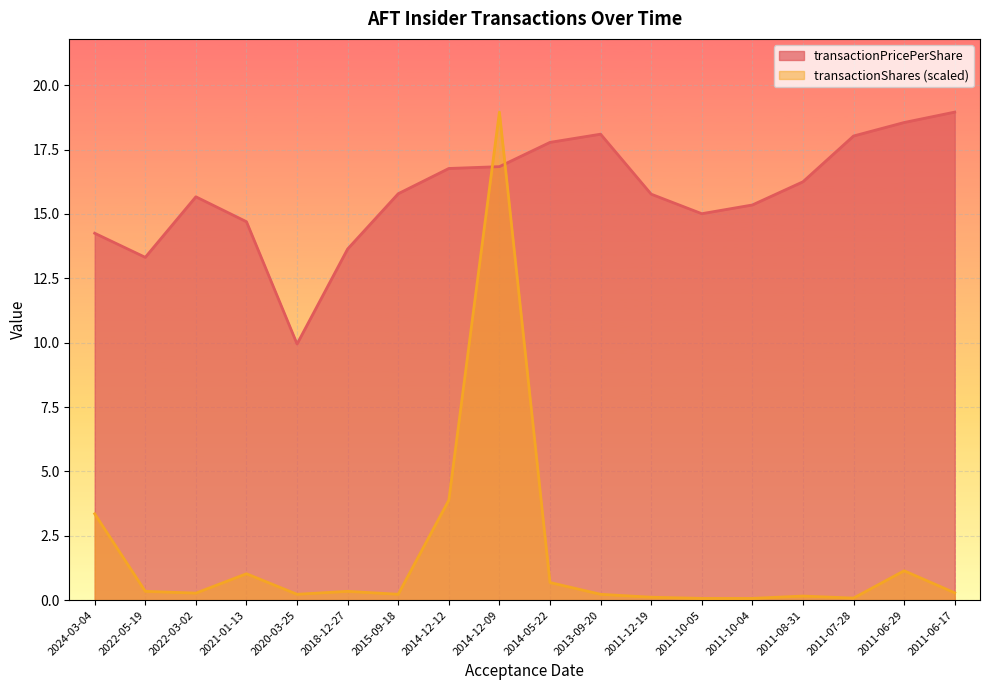

How many lines are shown in the chart?

2